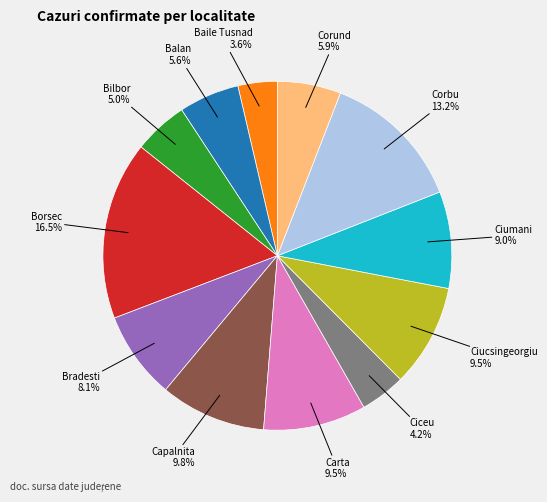

Does any single category account for the majority?

No